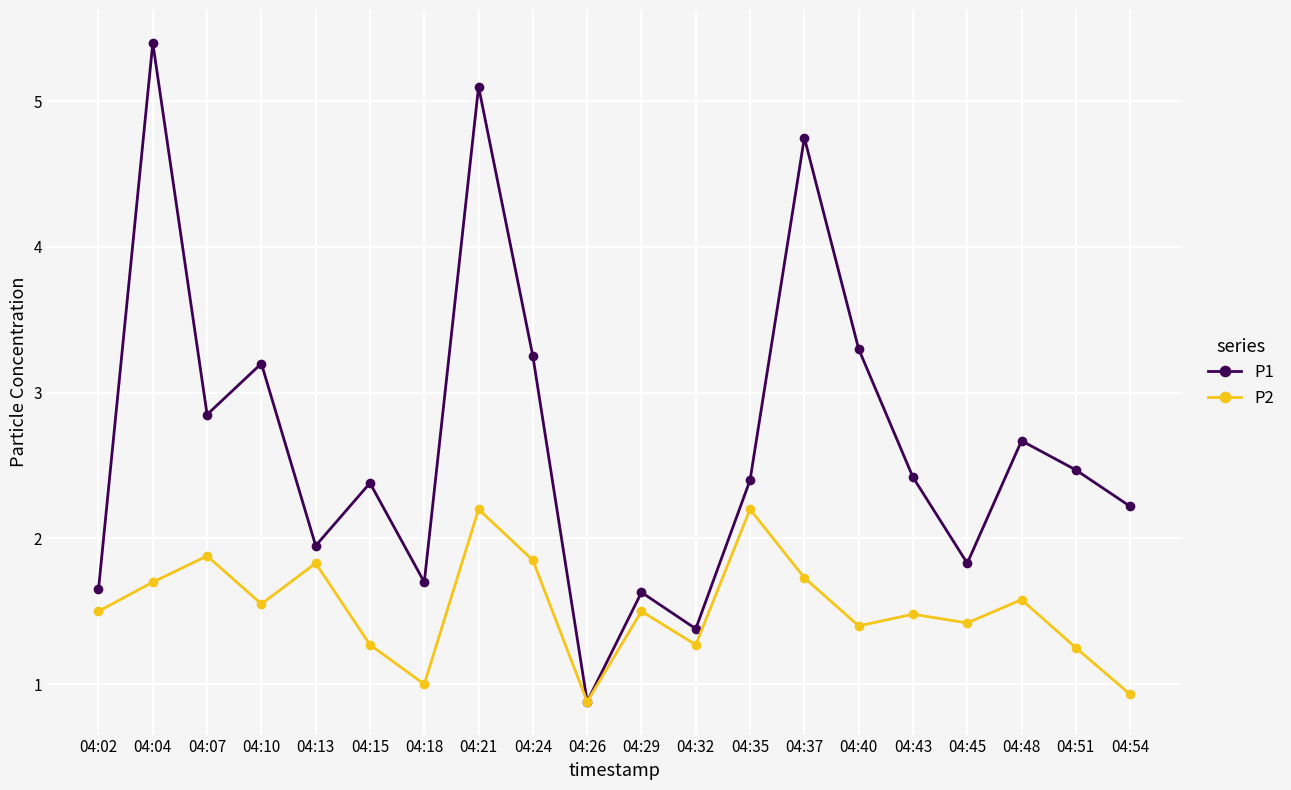

How many series are shown in this chart?

2